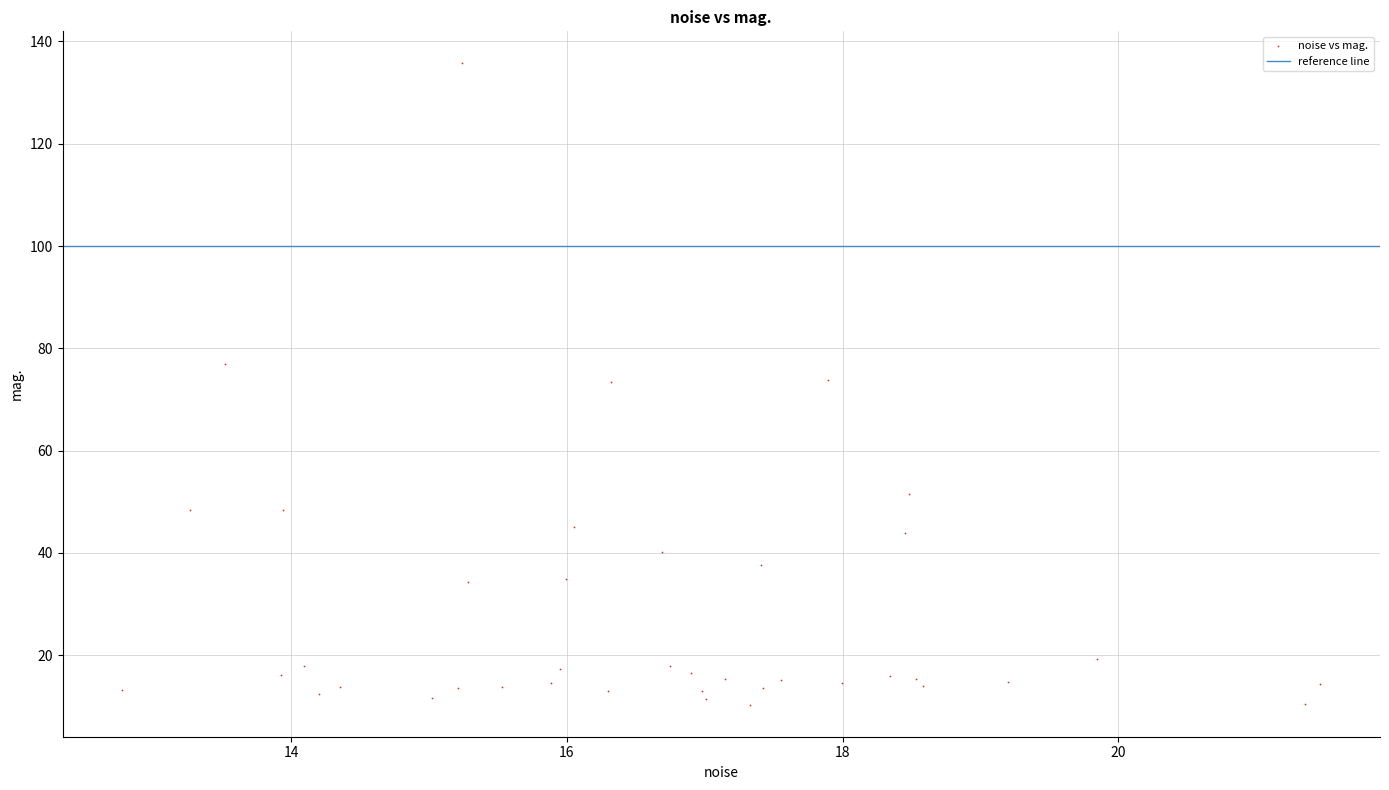

What is the range of X values (max minus min)?

8.7